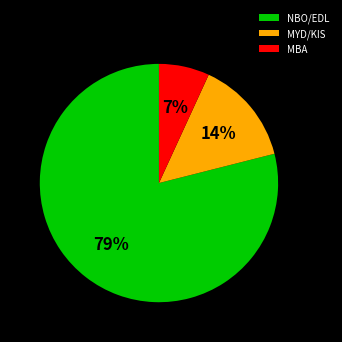

What is the smallest slice in the pie chart?

MBA